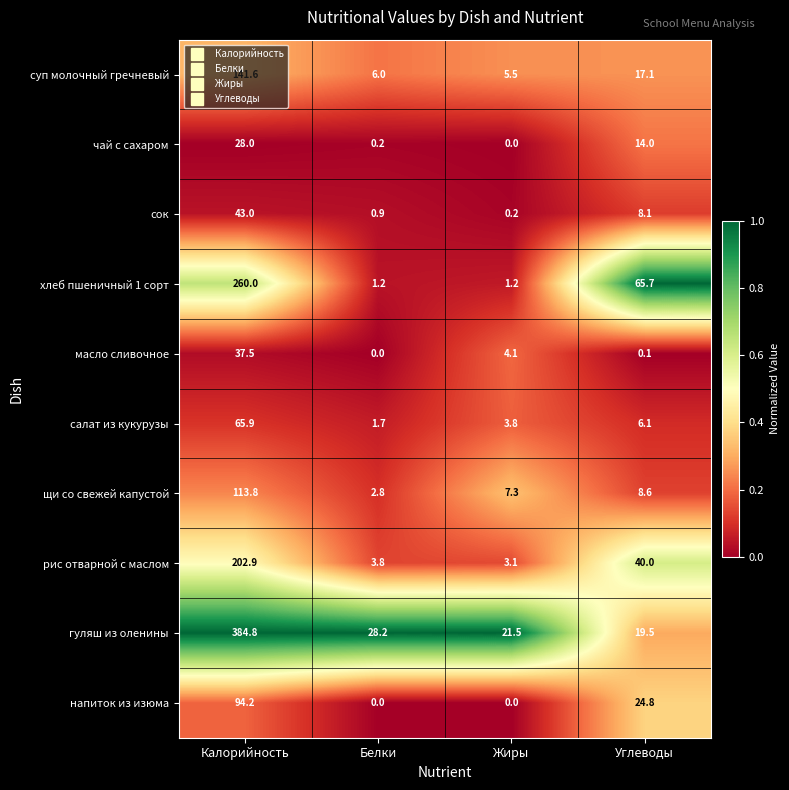

Which series has the largest total across all categories?

гуляш из оленины